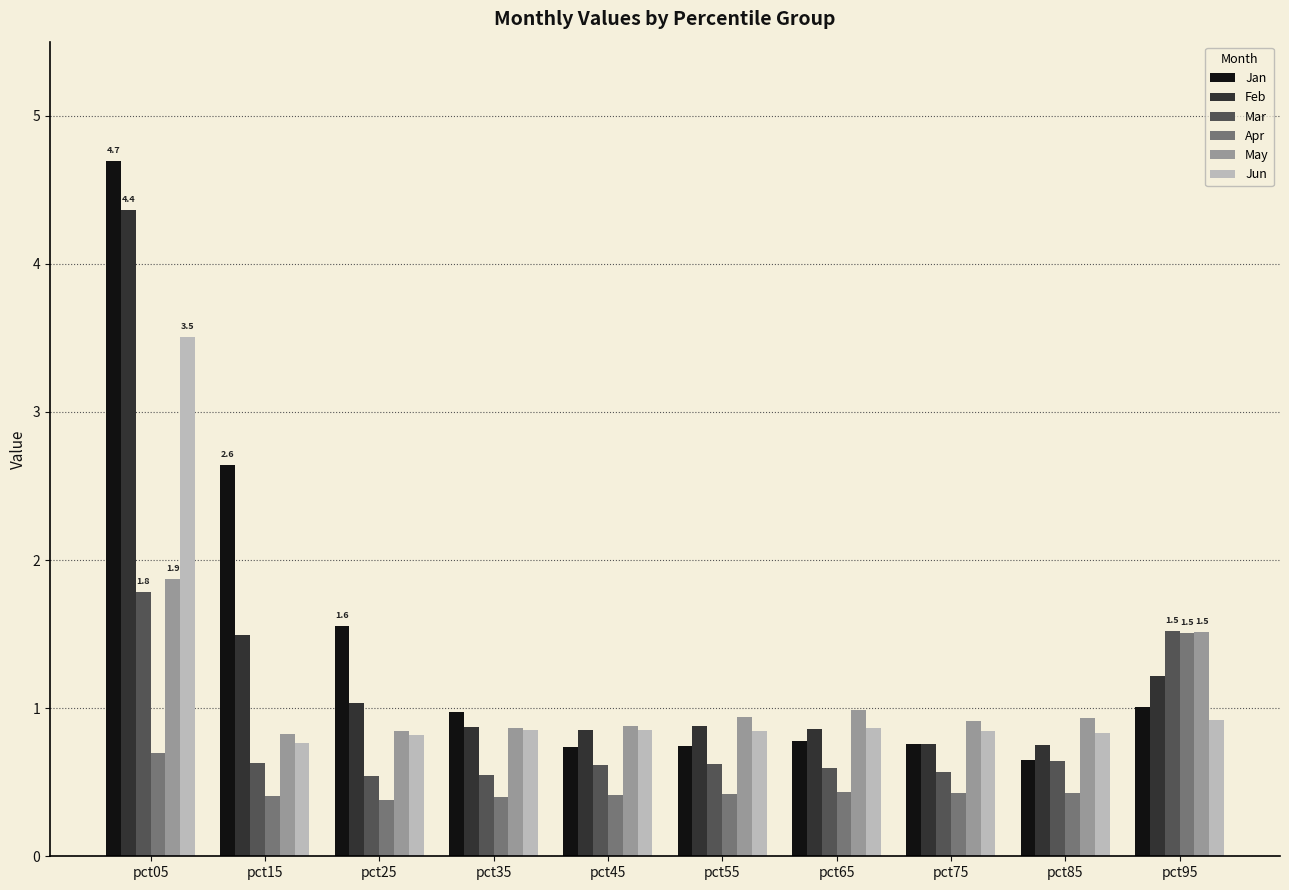

The value of Jan at pct55 is 0.7. True or false?

True